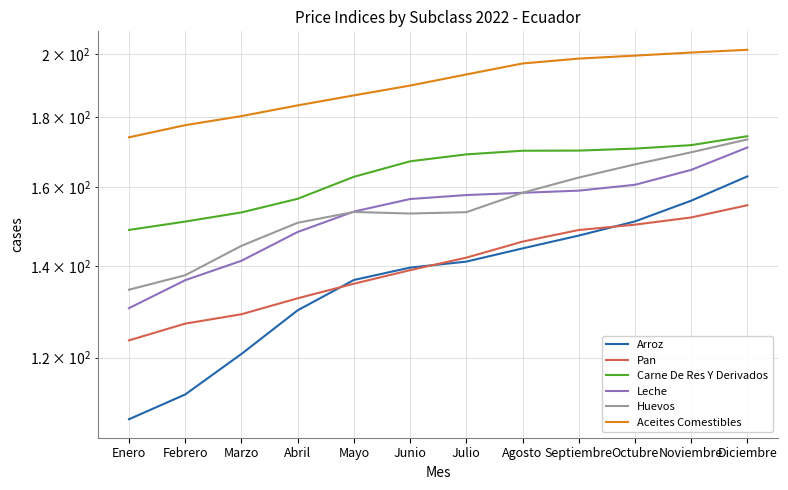

True or false: Pan and Huevos cross at least once.

False